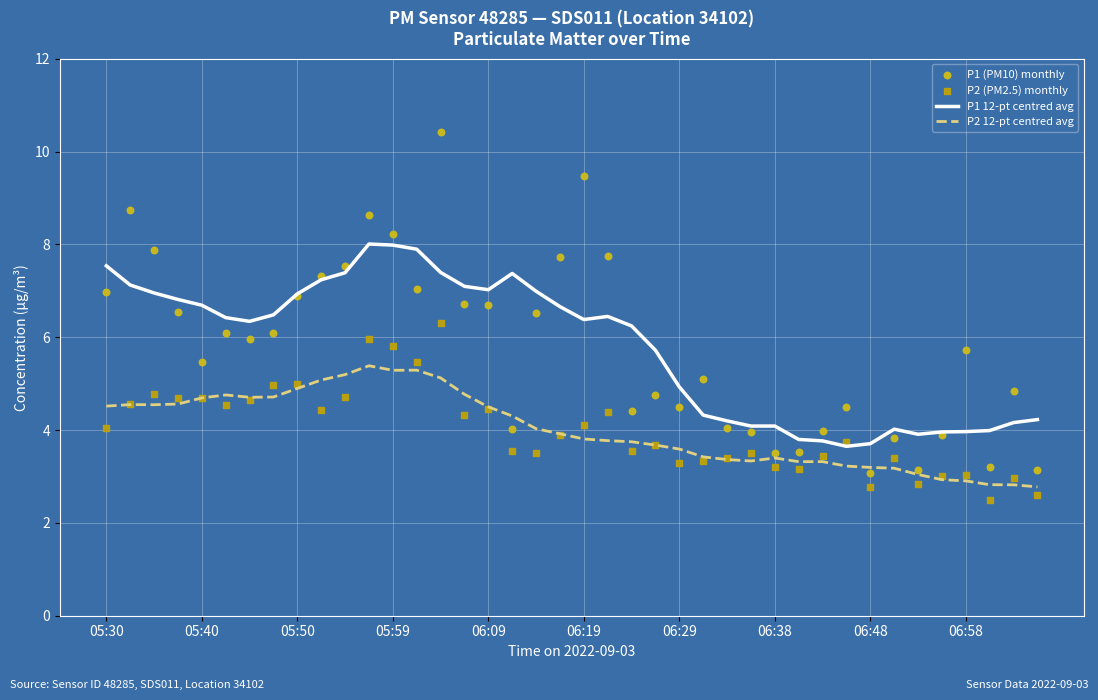

Which series has the largest total across all categories?

P1 12-pt centred avg